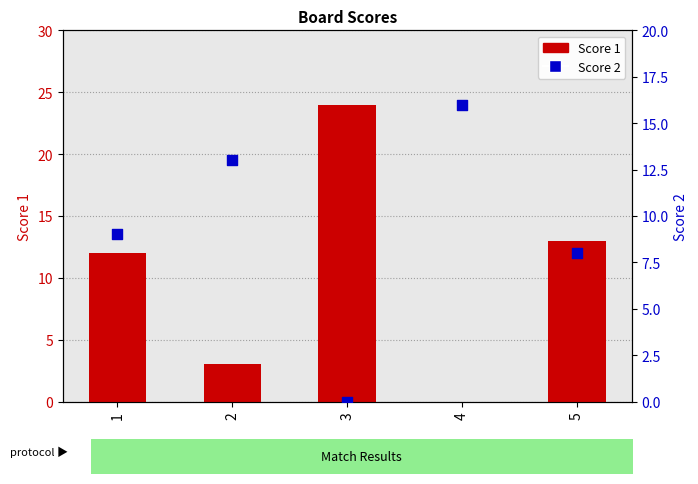

Which series reaches the minimum Y coordinate?

Score 1